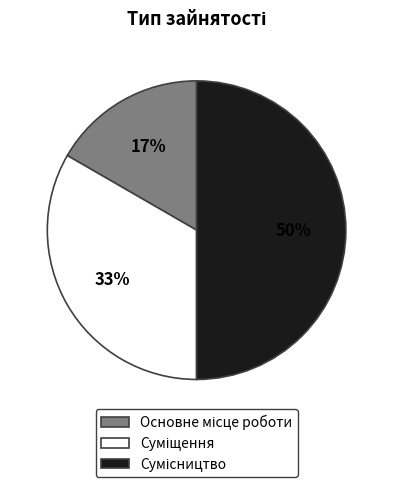

To the nearest percent, what is the difference between the largest and smallest slice percentages?

33%